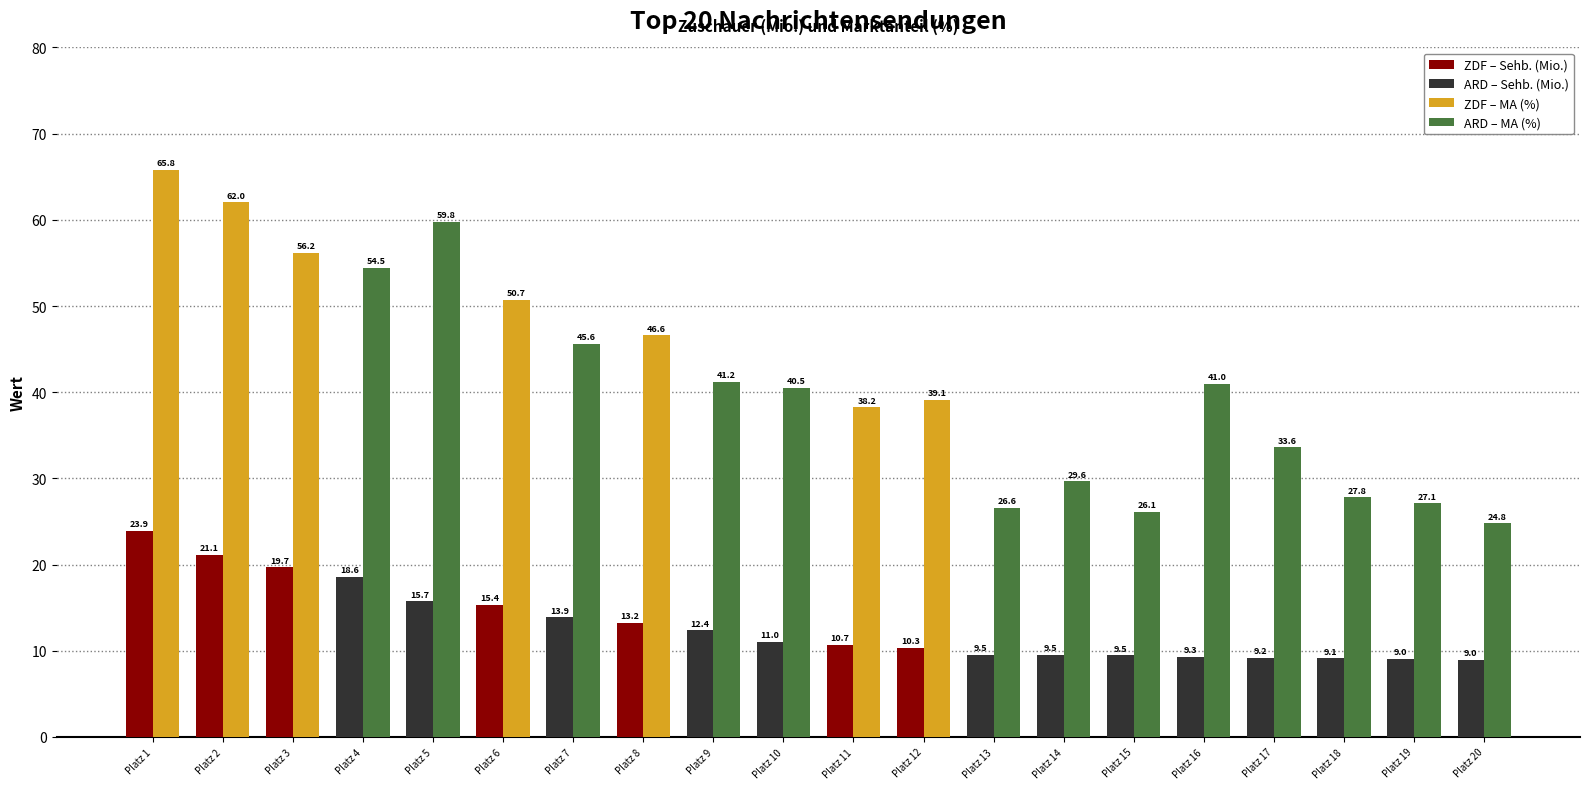

What is the difference between the highest and lowest values at Platz 15?

16.6